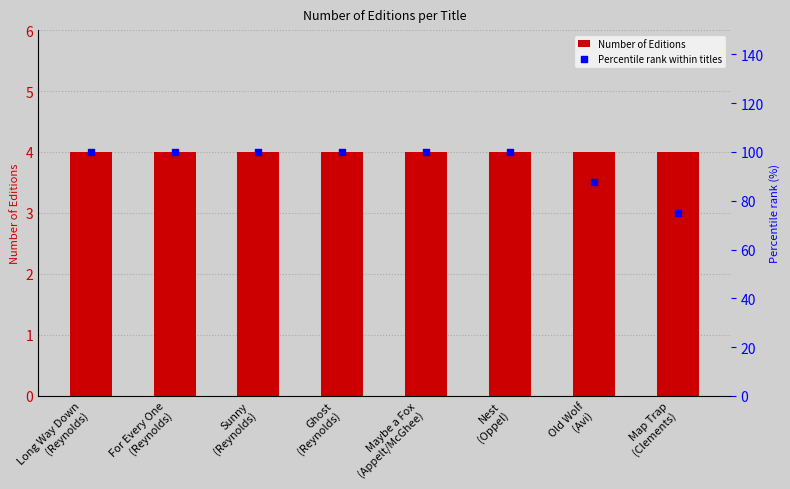

At which category is the sum across all series the highest?

Long Way Down
(Reynolds)